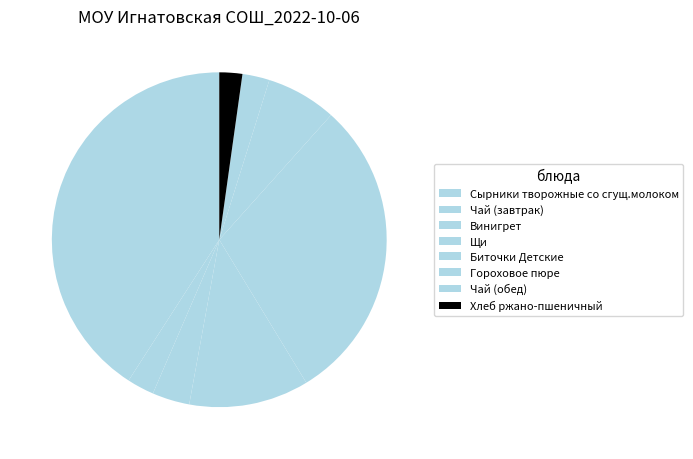

How many slices are in this pie chart?

8